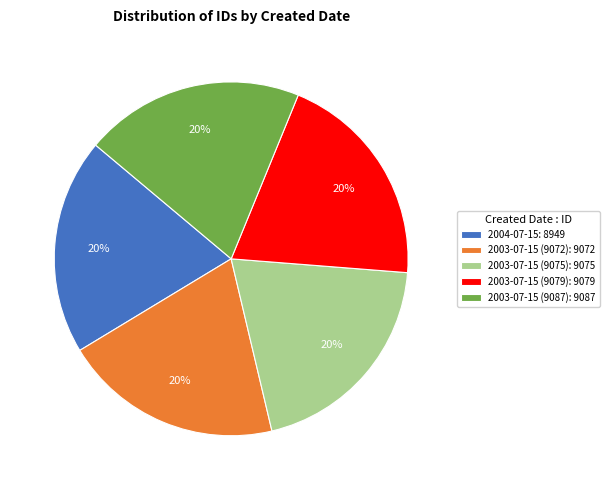

To the nearest percent, what is the average slice percentage?

20%